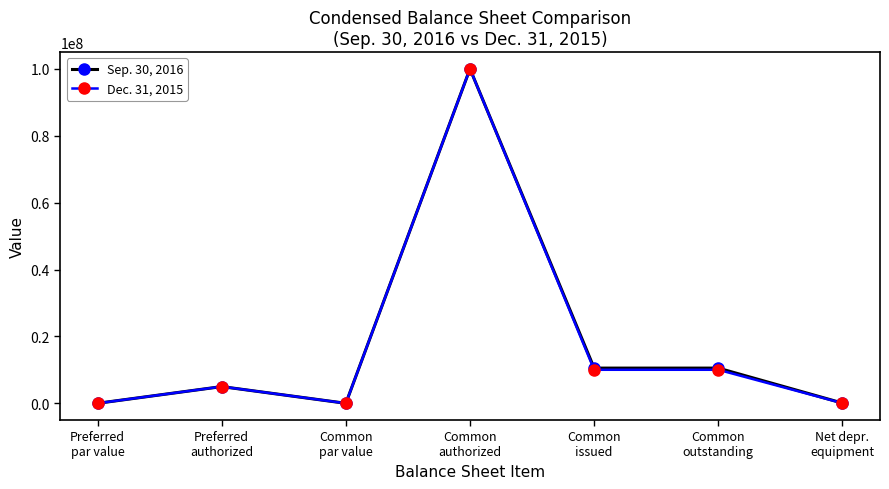

What is the label of the 6th point from the right?

Preferred
authorized